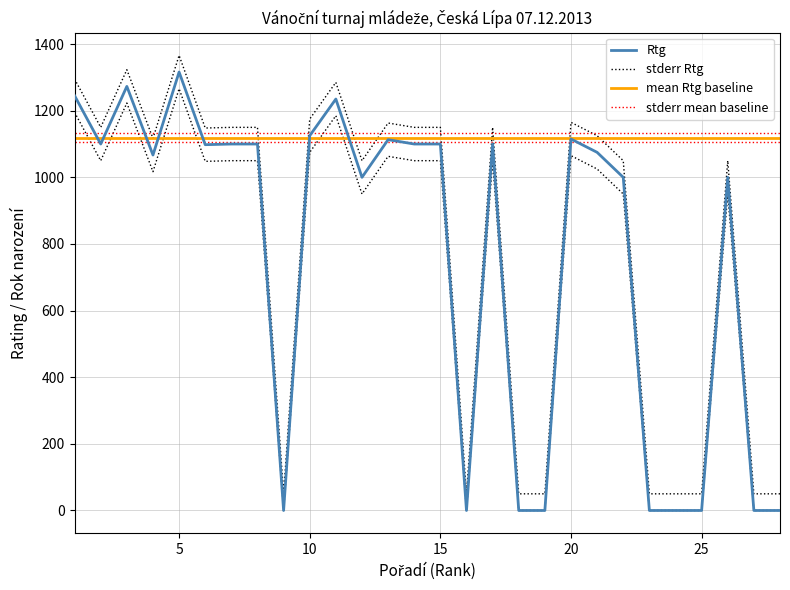

Does the chart display data point markers on the line(s)?

No